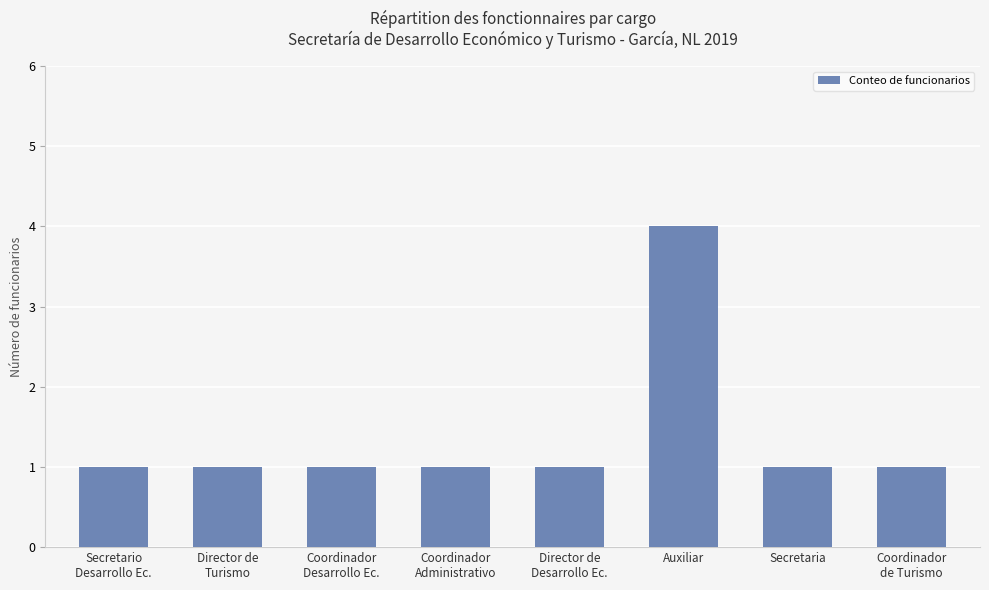

Which category has the highest value across all series?

Auxiliar